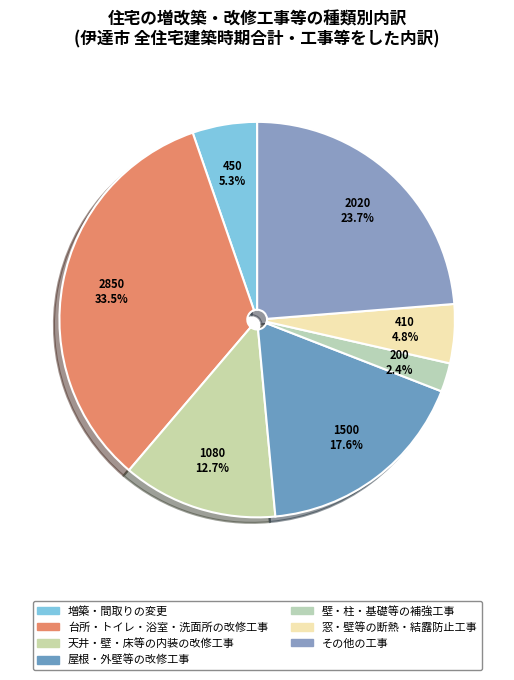

Is it true that 窓・壁等の断熱・結露防止工事 is 1% of the pie?

False